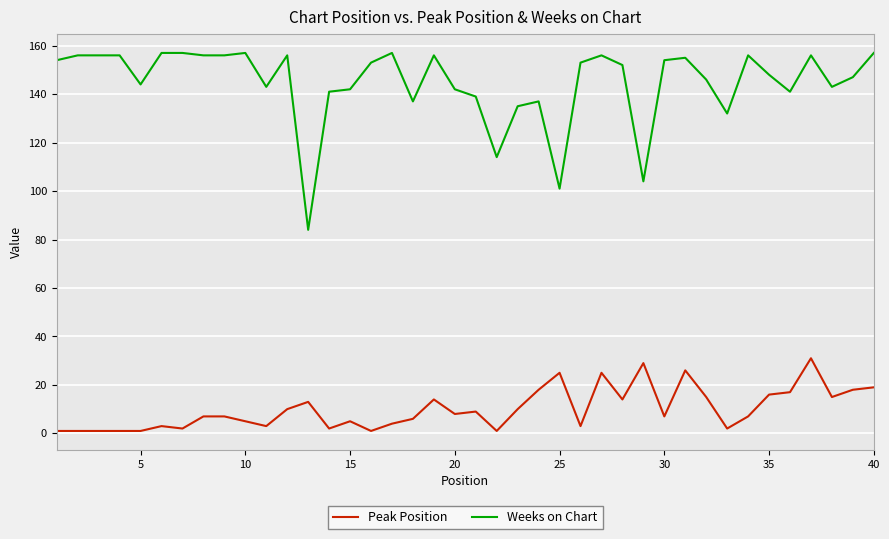

What is the difference between the maximum and minimum values in the Weeks on Chart series?

73